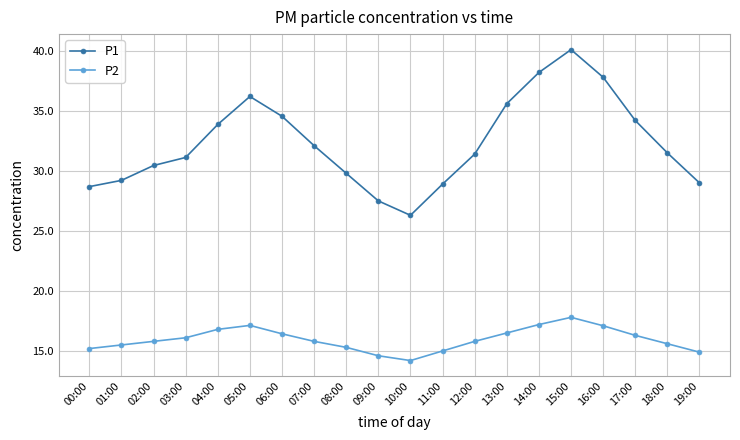

What is the difference between the highest and lowest values at 03:00?

15.0